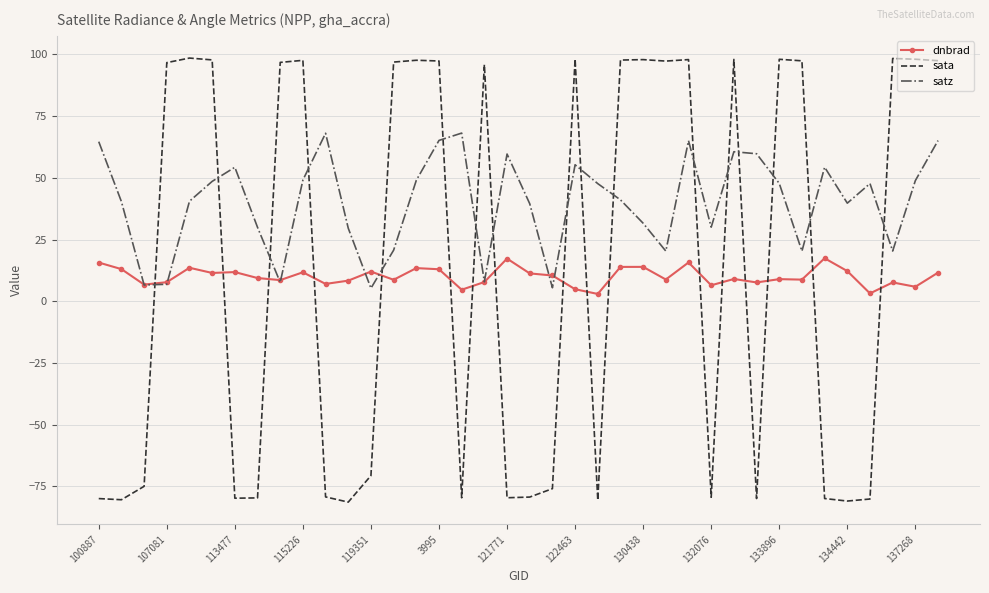

What is the greatest value displayed?

98.5